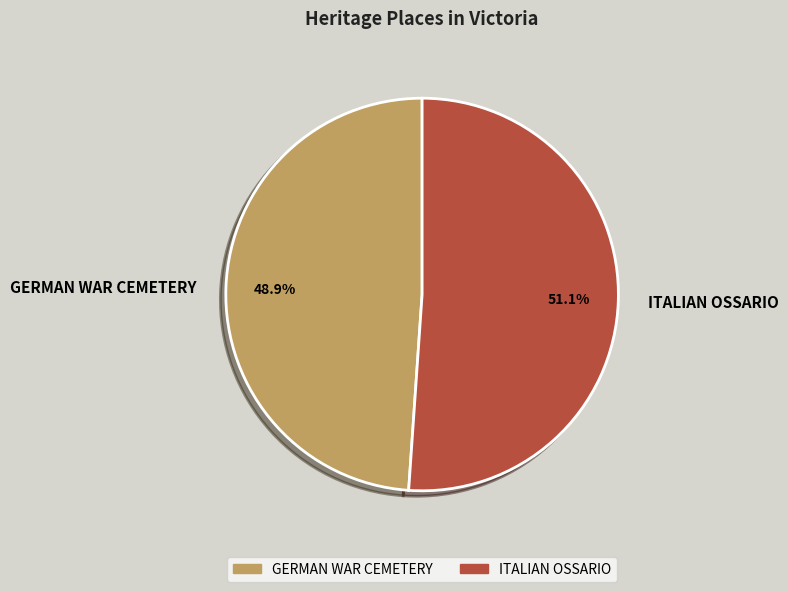

To the nearest percent, what percentage of the pie is ITALIAN OSSARIO?

51%